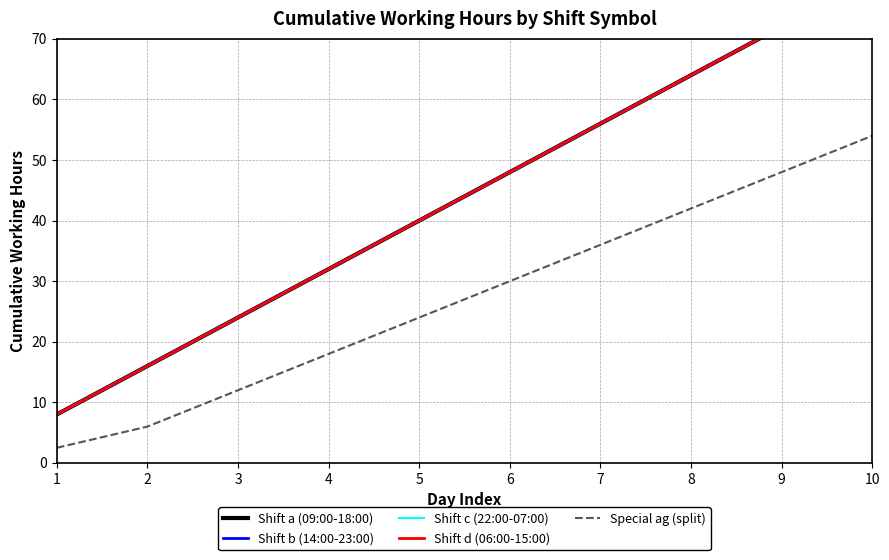

True or false: Shift b (14:00-23:00) and Shift d (06:00-15:00) intersect in this chart.

False